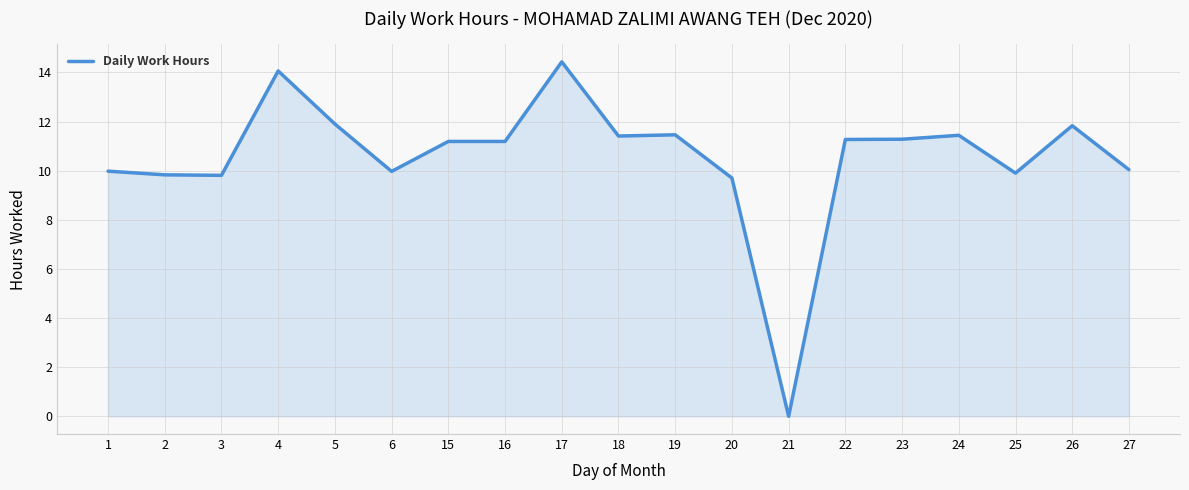

Approximately how many times larger is the value at 17 compared to 1?

1.4